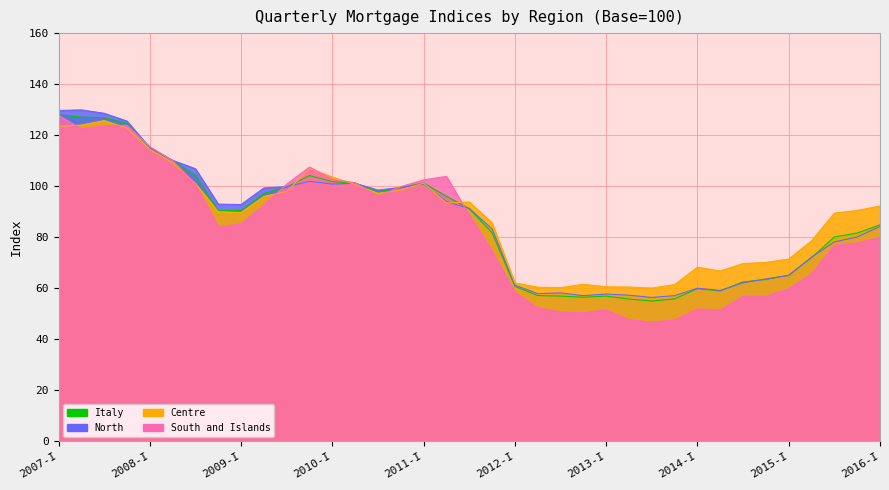

The North series shows 115.1 at 2008-I. True or false?

True